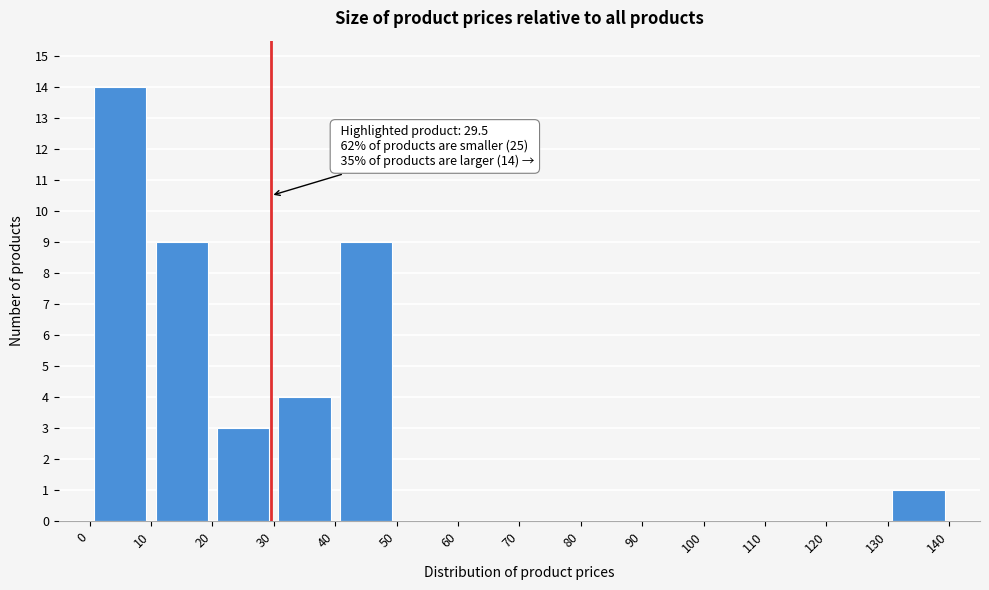

Which range on the x-axis has the tallest bar?

0 to 10